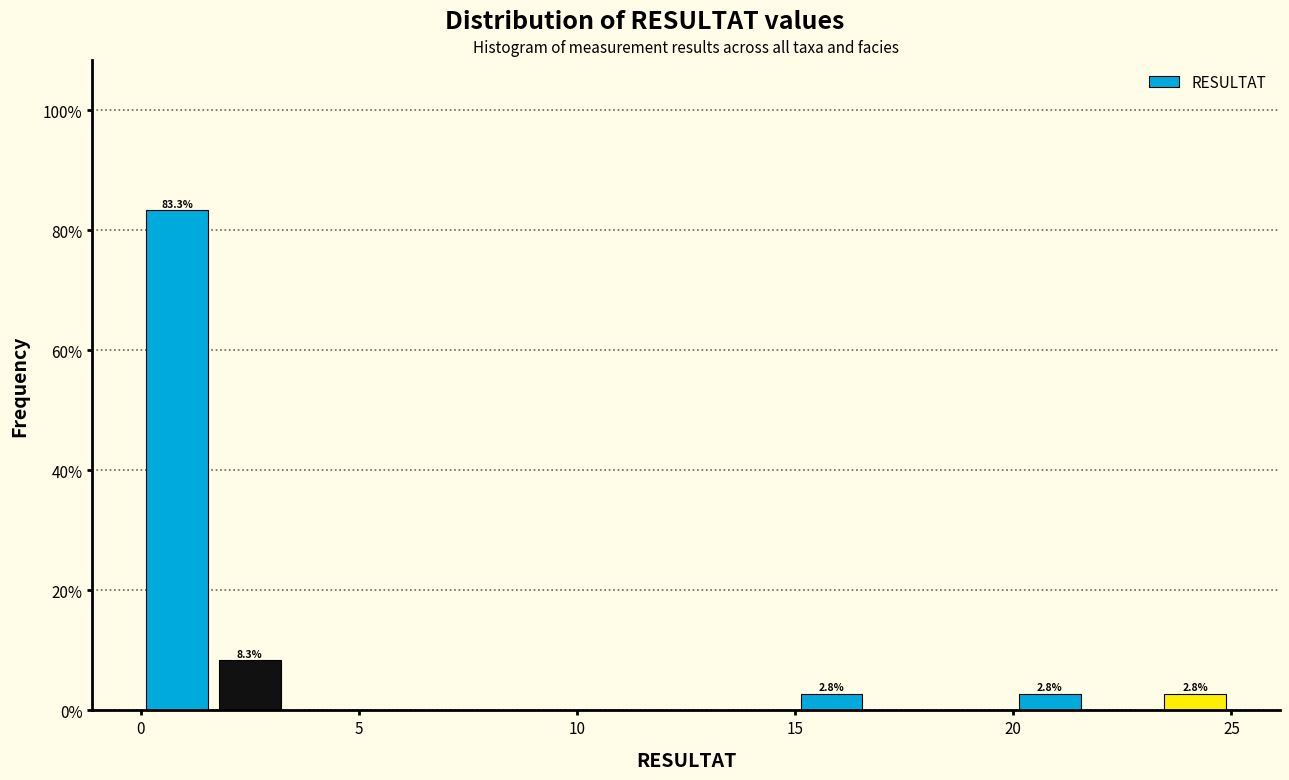

Around what value on the x-axis is the tallest bar? Give the approximate position of its centre, as read against the axis.

1.0